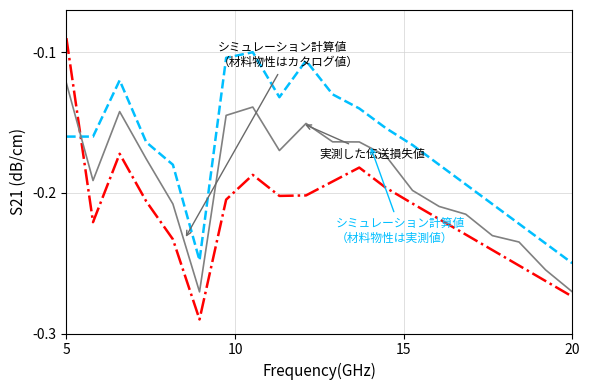

Does the chart have visible grid lines?

Yes